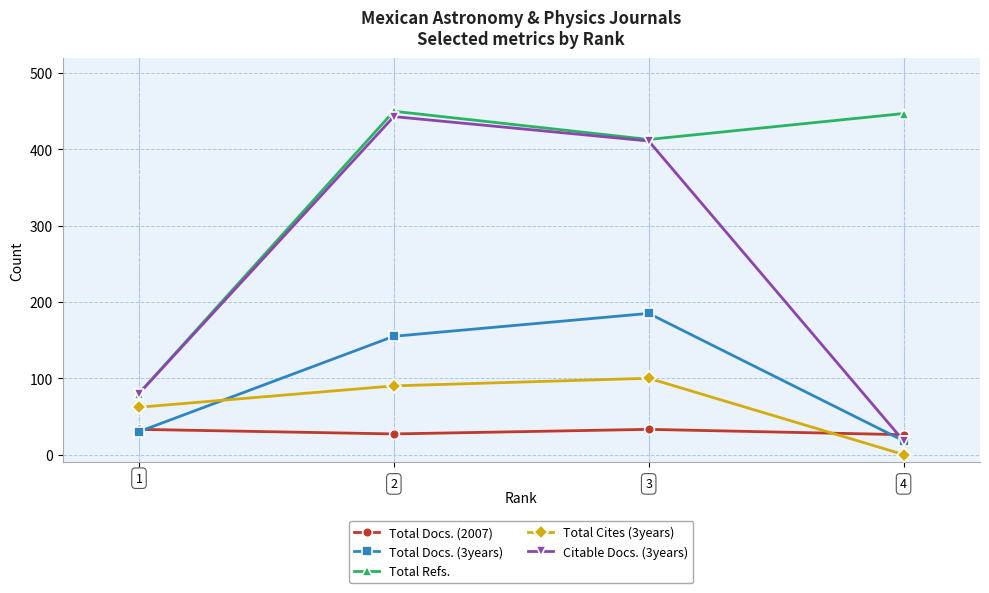

The value of Total Refs. at 1 is 129. True or false?

False